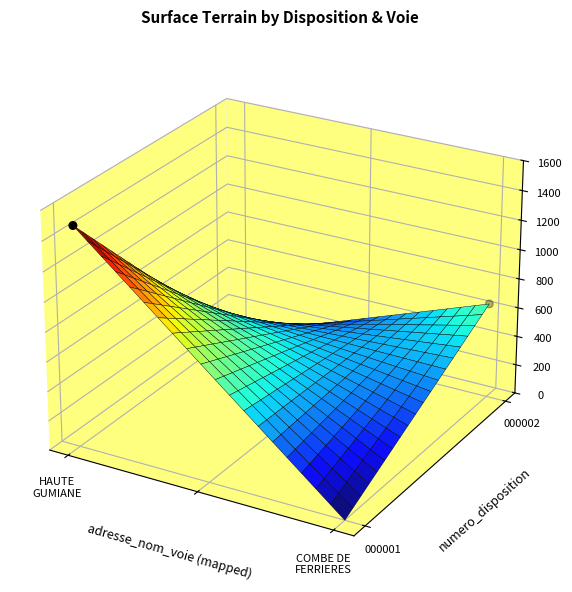

Count the number of categories in the chart.

2